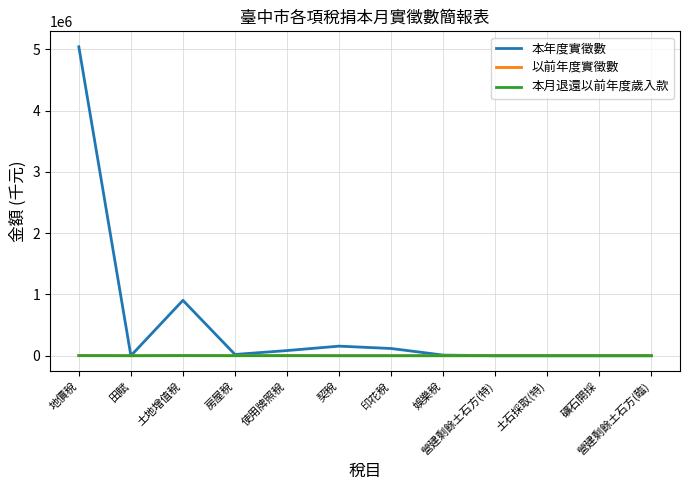

At which label is 本年度實徵數 closest to 2520576?

土地增值稅